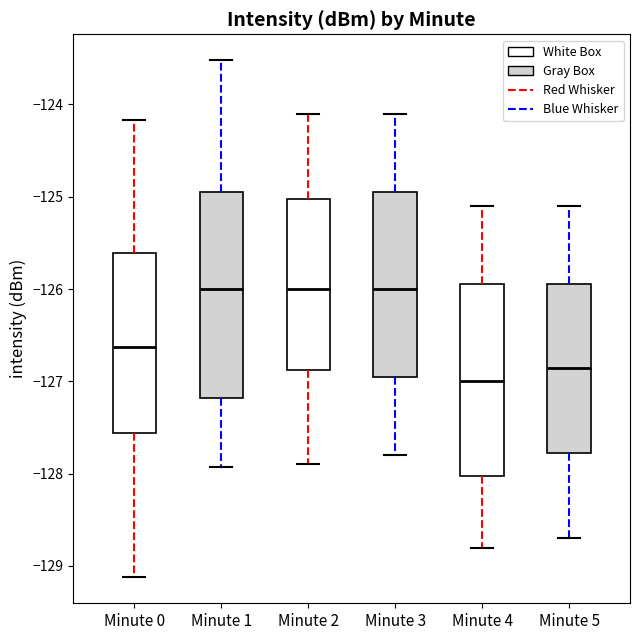

Which box has the lowest median line?

Minute 4